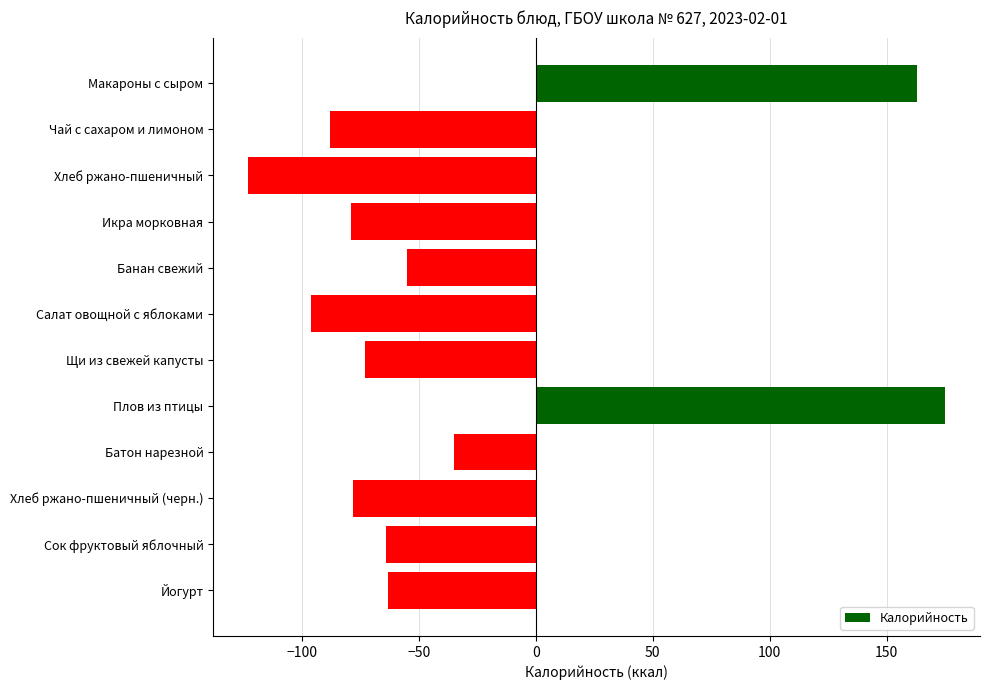

What is the sum of all values?

-416